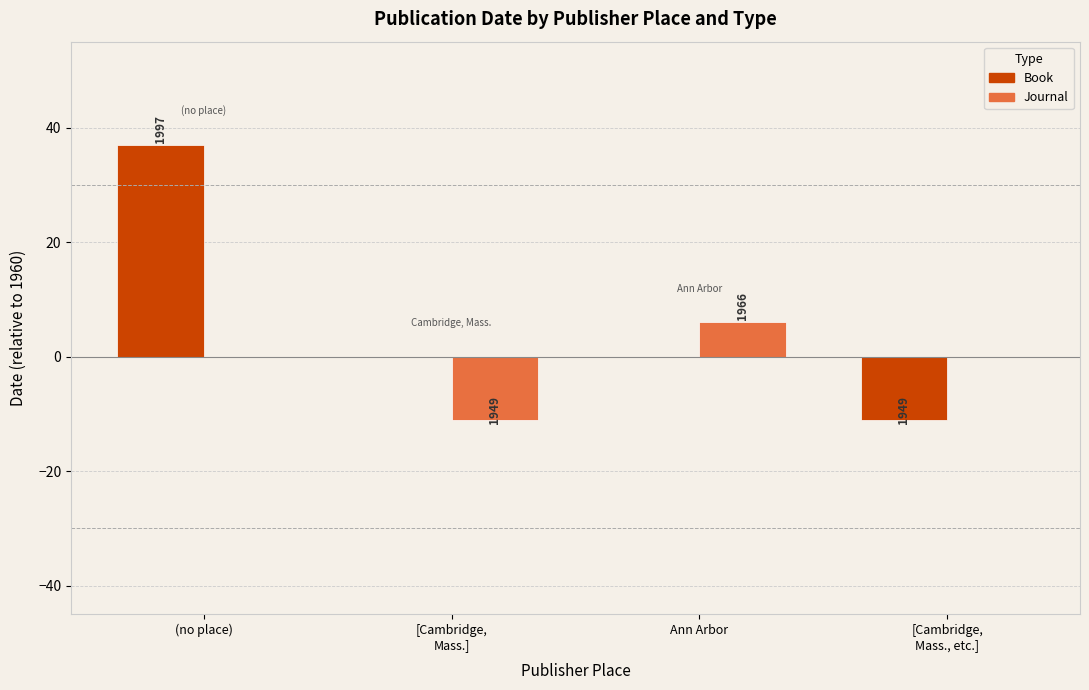

At how many categories does at least one series exceed 11?

1